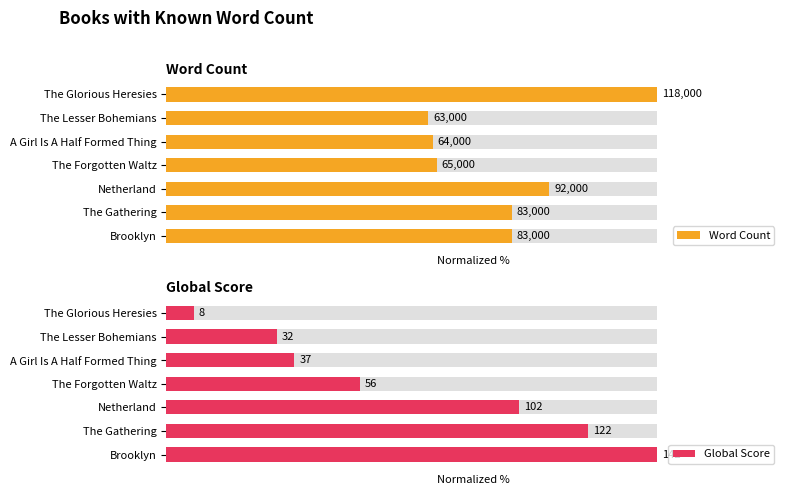

What are all the series names shown in the legend?

Word Count, Global Score